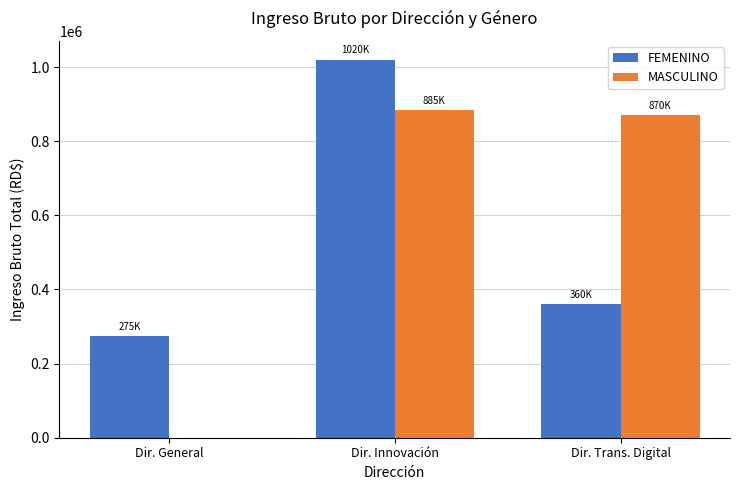

What is the sum of the MASCULINO values at Dir. Innovación and Dir. Trans. Digital?

1755000